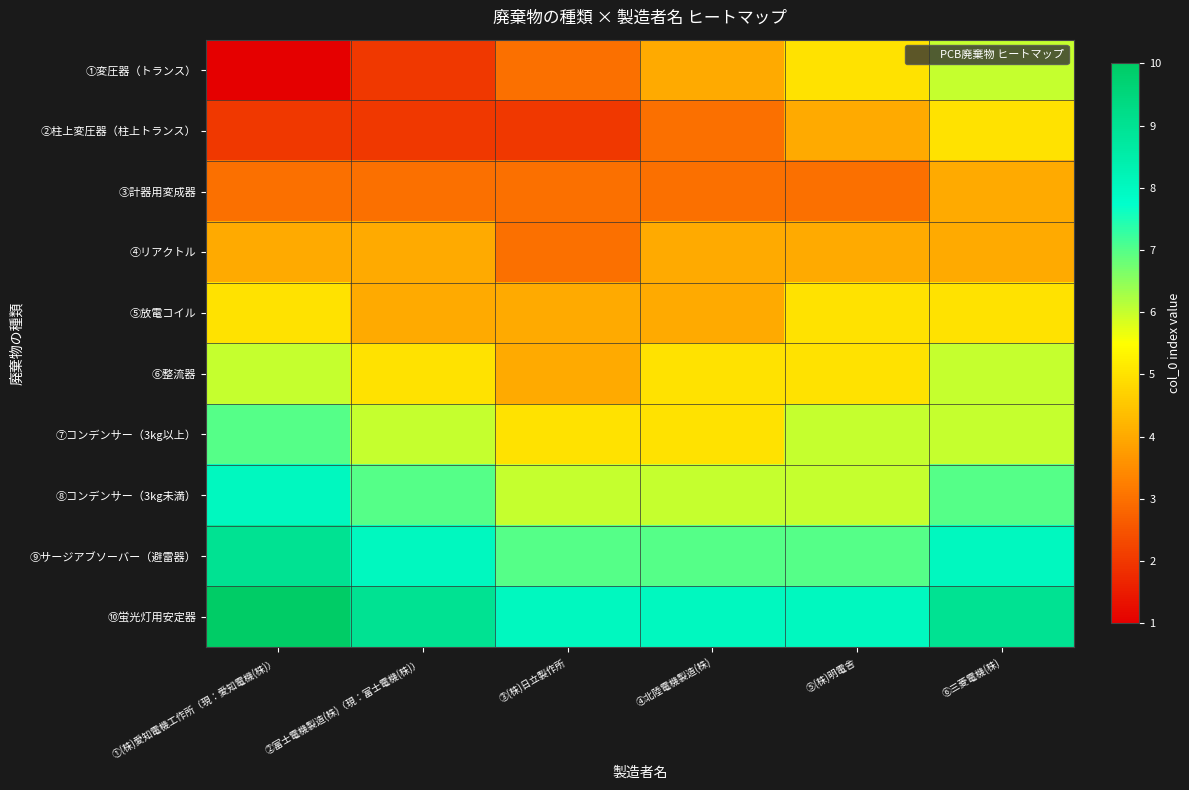

Reading left to right, extract all data points from this chart.

①変圧器（トランス）: ①(株)愛知電機工作所（現：愛知電機(株)）=1	②富士電機製造(株)（現：富士電機(株)）=2	③(株)日立製作所=3	④北陸電機製造(株)=4	⑤(株)明電舎=5	⑥三菱電機(株)=6
②柱上変圧器（柱上トランス）: ①(株)愛知電機工作所（現：愛知電機(株)）=2	②富士電機製造(株)（現：富士電機(株)）=2	③(株)日立製作所=2	④北陸電機製造(株)=3	⑤(株)明電舎=4	⑥三菱電機(株)=5
③計器用変成器: ①(株)愛知電機工作所（現：愛知電機(株)）=3	②富士電機製造(株)（現：富士電機(株)）=3	③(株)日立製作所=3	④北陸電機製造(株)=3	⑤(株)明電舎=3	⑥三菱電機(株)=4
④リアクトル: ①(株)愛知電機工作所（現：愛知電機(株)）=4	②富士電機製造(株)（現：富士電機(株)）=4	③(株)日立製作所=3	④北陸電機製造(株)=4	⑤(株)明電舎=4	⑥三菱電機(株)=4
⑤放電コイル: ①(株)愛知電機工作所（現：愛知電機(株)）=5	②富士電機製造(株)（現：富士電機(株)）=4	③(株)日立製作所=4	④北陸電機製造(株)=4	⑤(株)明電舎=5	⑥三菱電機(株)=5
⑥整流器: ①(株)愛知電機工作所（現：愛知電機(株)）=6	②富士電機製造(株)（現：富士電機(株)）=5	③(株)日立製作所=4	④北陸電機製造(株)=5	⑤(株)明電舎=5	⑥三菱電機(株)=6
⑦コンデンサー（3kg以上）: ①(株)愛知電機工作所（現：愛知電機(株)）=7	②富士電機製造(株)（現：富士電機(株)）=6	③(株)日立製作所=5	④北陸電機製造(株)=5	⑤(株)明電舎=6	⑥三菱電機(株)=6
⑧コンデンサー（3kg未満）: ①(株)愛知電機工作所（現：愛知電機(株)）=8	②富士電機製造(株)（現：富士電機(株)）=7	③(株)日立製作所=6	④北陸電機製造(株)=6	⑤(株)明電舎=6	⑥三菱電機(株)=7
⑨サージアブソーバー（避雷器）: ①(株)愛知電機工作所（現：愛知電機(株)）=9	②富士電機製造(株)（現：富士電機(株)）=8	③(株)日立製作所=7	④北陸電機製造(株)=7	⑤(株)明電舎=7	⑥三菱電機(株)=8
⑩蛍光灯用安定器: ①(株)愛知電機工作所（現：愛知電機(株)）=10	②富士電機製造(株)（現：富士電機(株)）=9	③(株)日立製作所=8	④北陸電機製造(株)=8	⑤(株)明電舎=8	⑥三菱電機(株)=9